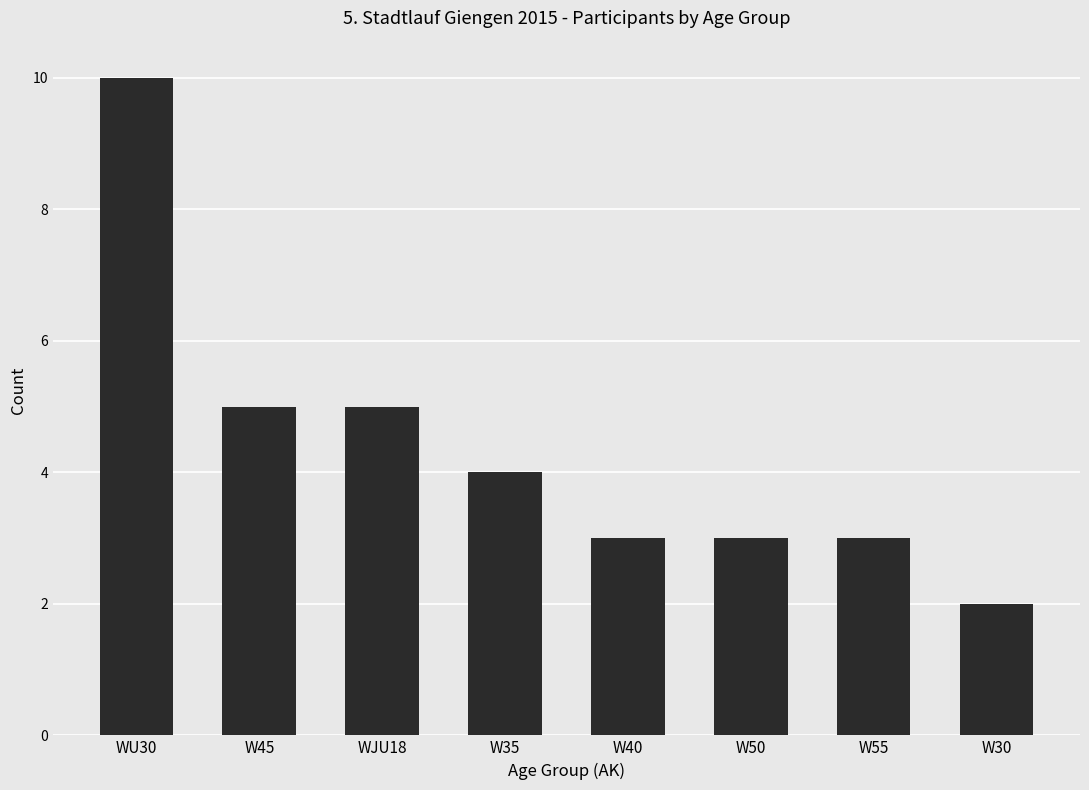

How many distinct data groups are displayed?

1